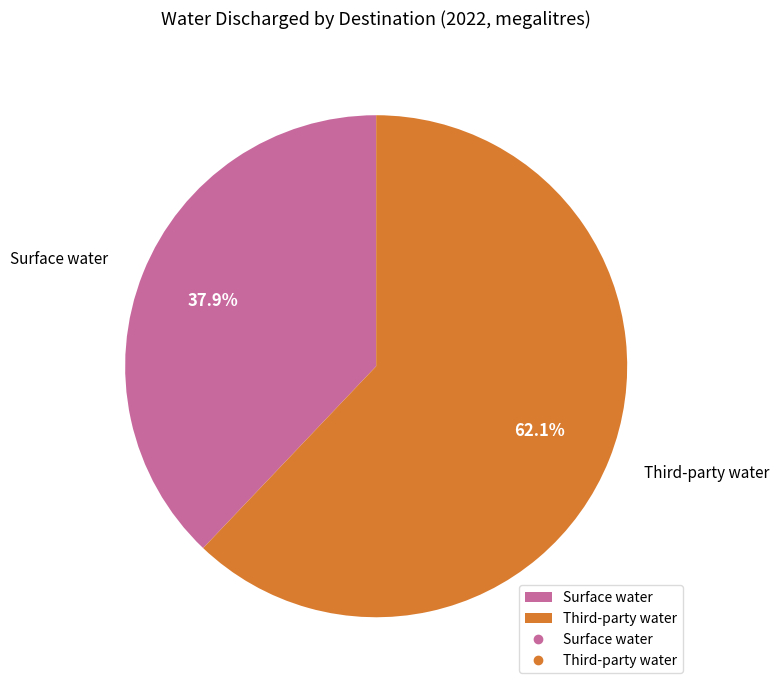

What is the majority slice?

Third-party water